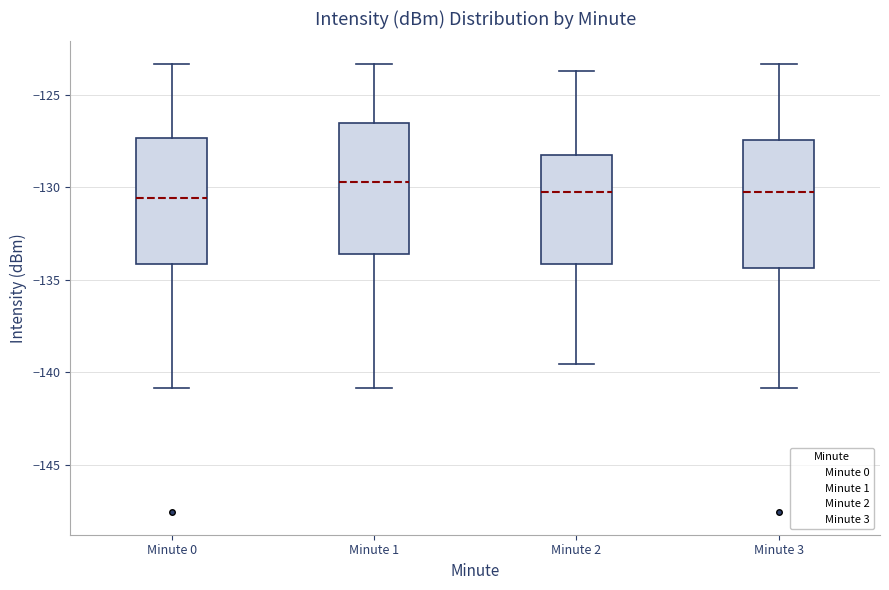

Reading left to right, transcribe this box plot: for each box, give where its median line is, the range the box spans, and where its two whiskers end, as read against the y-axis. The values are not printed on the chart, so give them approximately, as read against the axis.

Minute 0: median -130.5, box -134.0 to -127.5, whiskers -141.0 to -123.5
Minute 1: median -129.5, box -133.5 to -126.5, whiskers -141.0 to -123.5
Minute 2: median -130.0, box -134.0 to -128.5, whiskers -139.5 to -123.5
Minute 3: median -130.0, box -134.5 to -127.5, whiskers -141.0 to -123.5